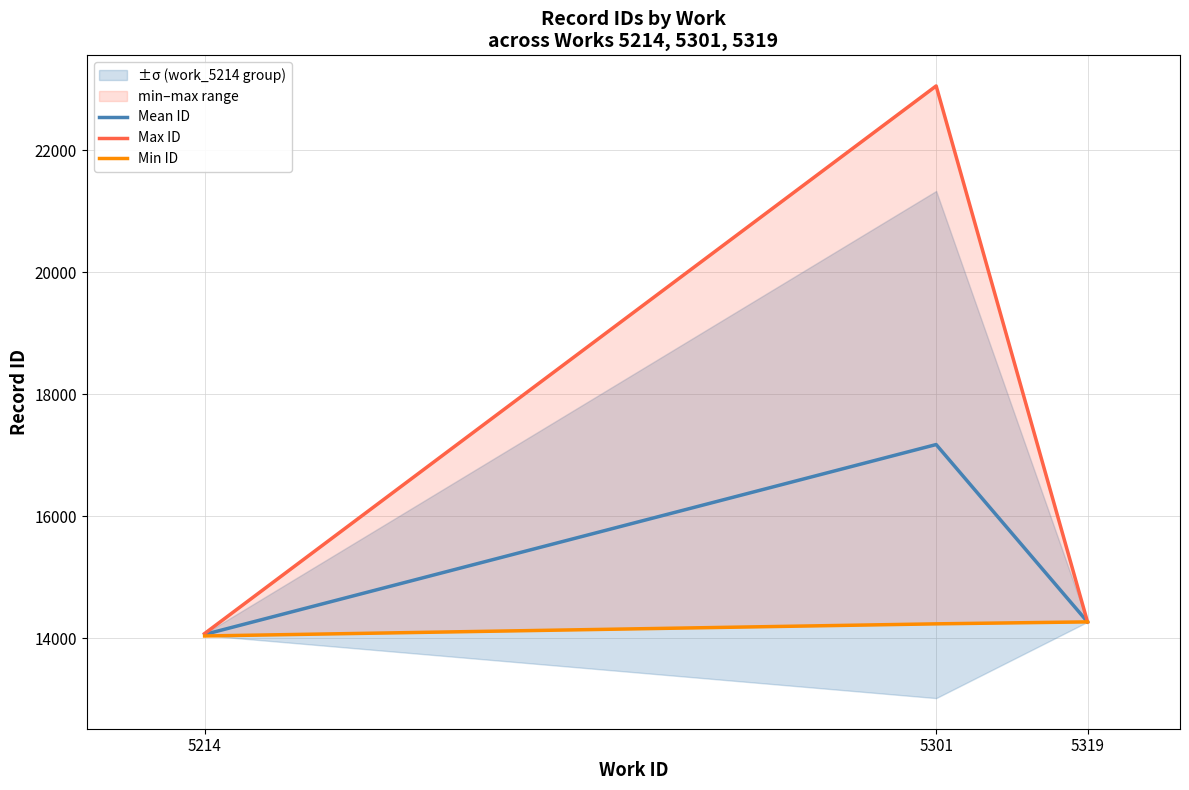

Which category has the highest value in the Max ID series?

5301